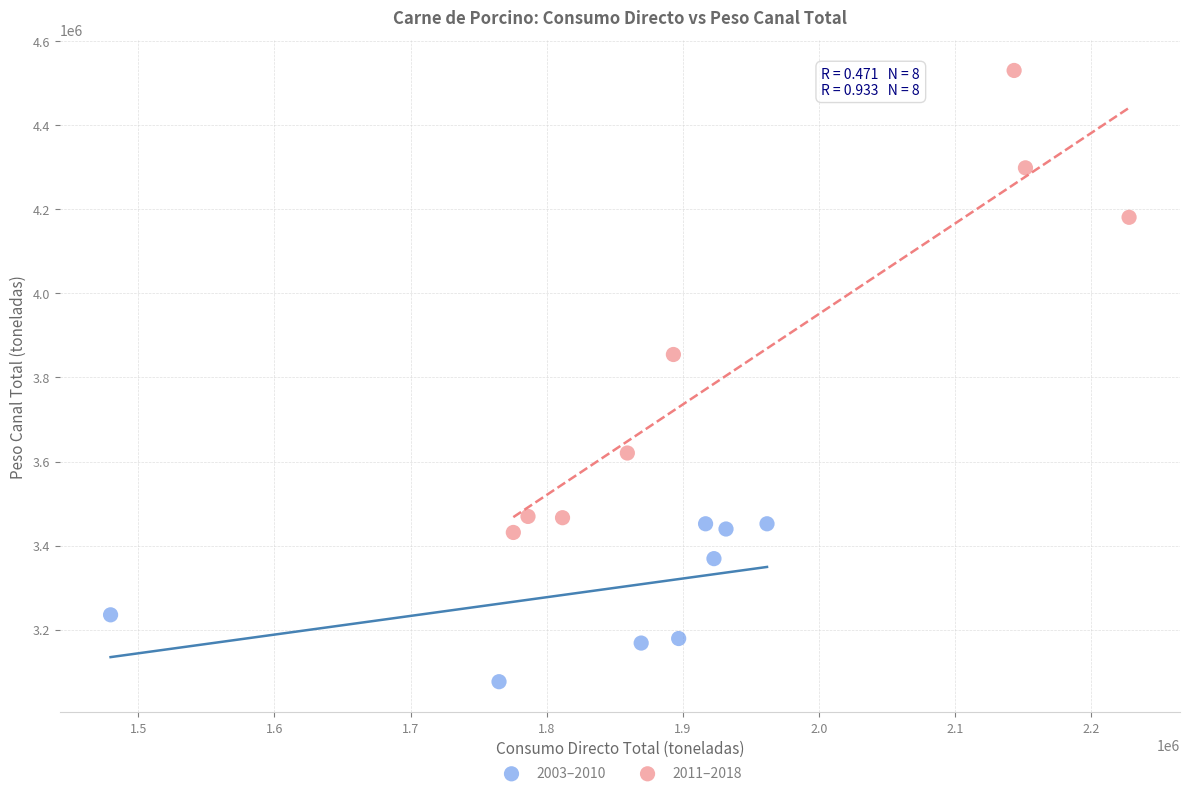

Which series has the largest Y range (max minus min)?

2011–2018